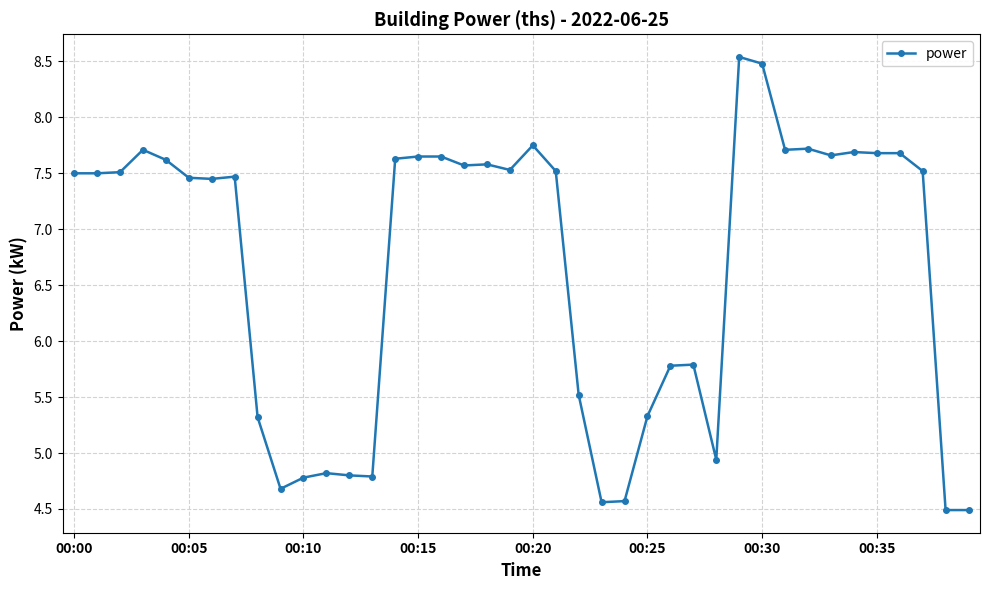

What is the greatest value displayed?

8.5